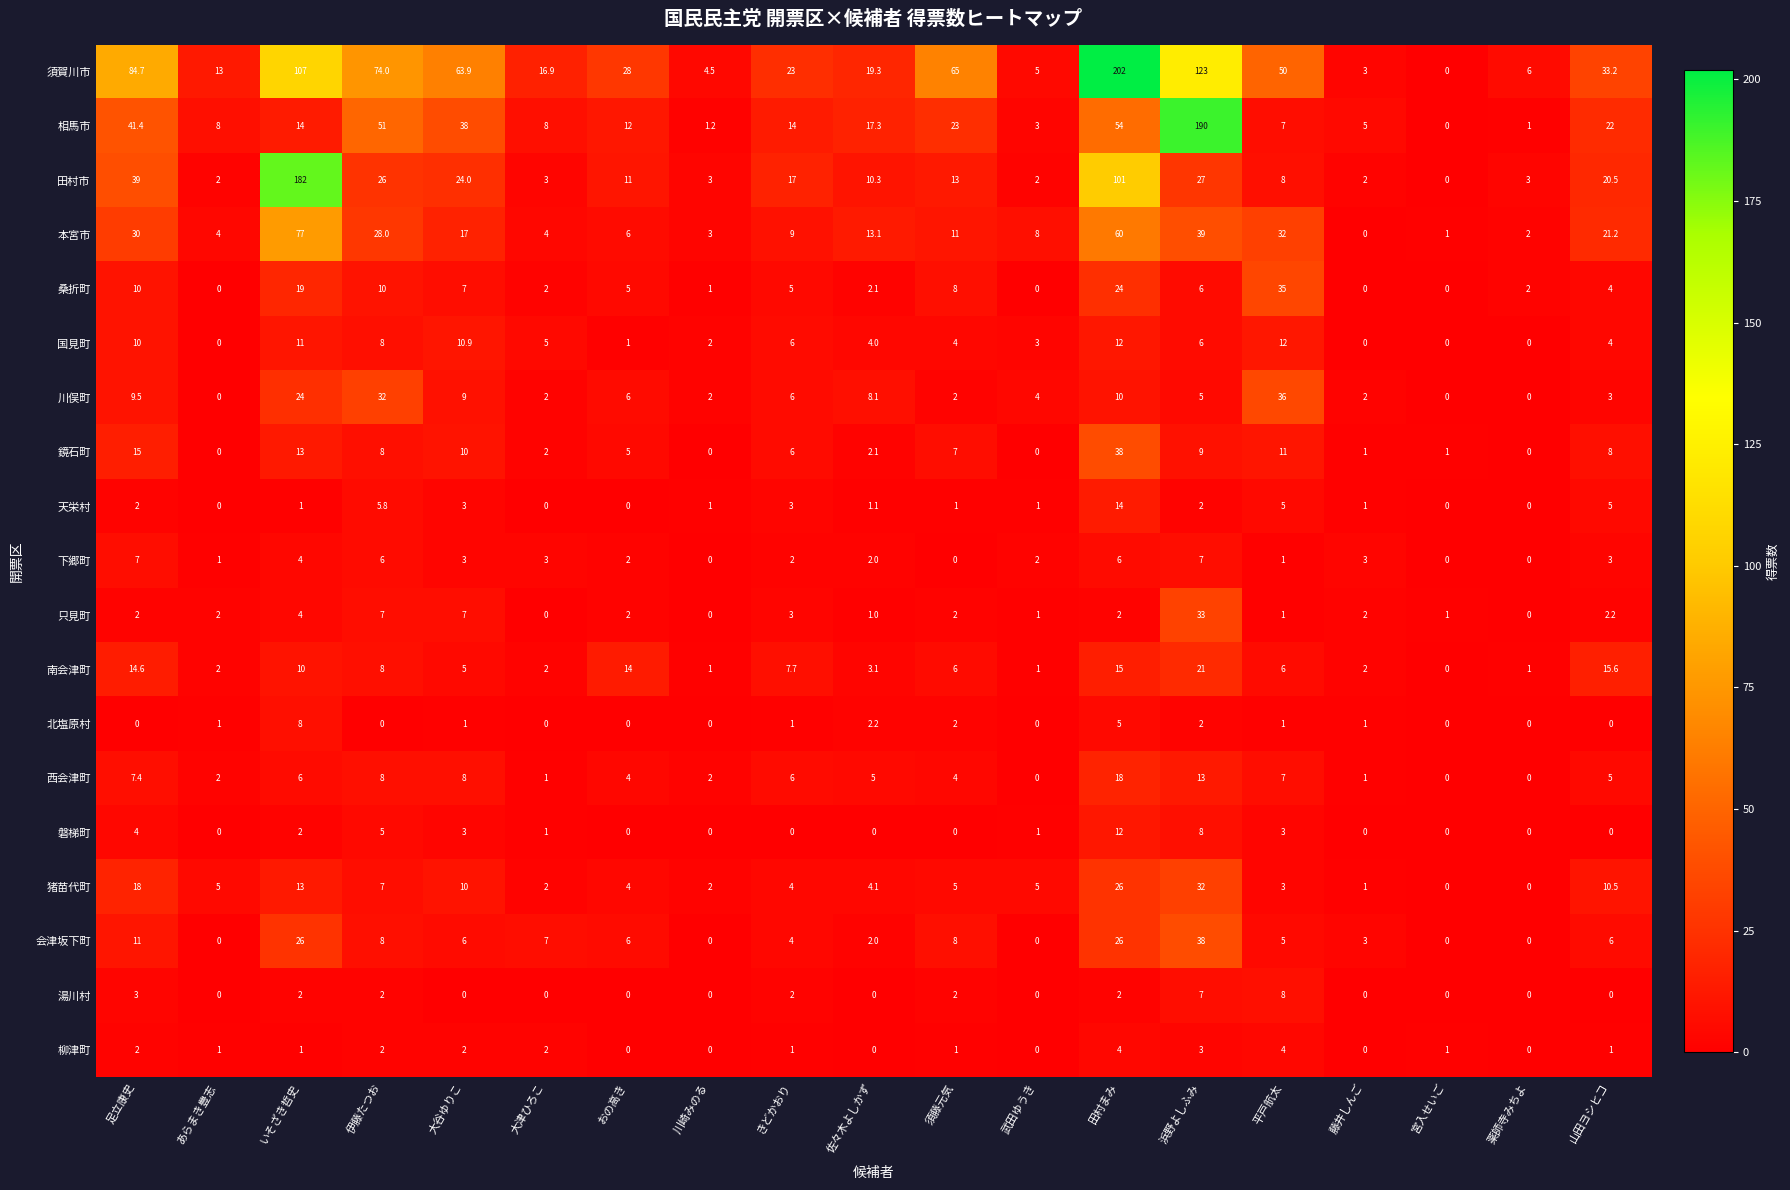

What is the difference between the highest and lowest values at 佐々木よしかず?

19.3